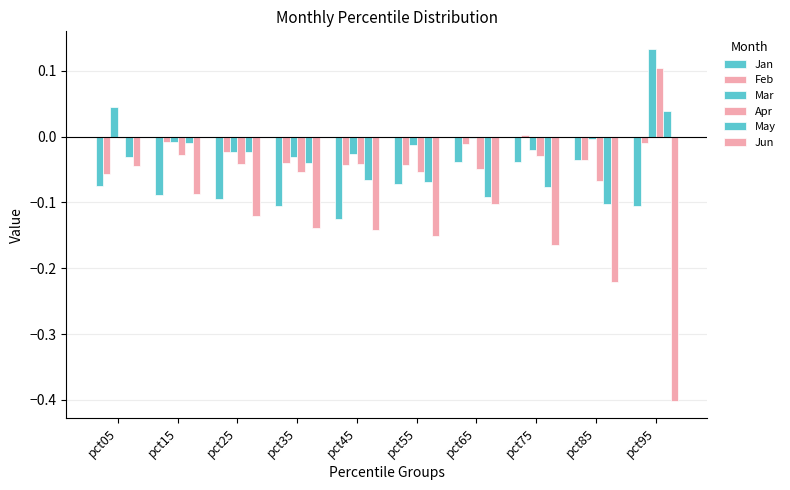

Reading right to left, extract all data points from this chart.

Jan: pct95=-0.1	pct85=-0.0	pct75=-0.0	pct65=-0.0	pct55=-0.1	pct45=-0.1	pct35=-0.1	pct25=-0.1	pct15=-0.1	pct05=-0.1
Feb: pct95=-0.0	pct85=-0.0	pct75=0.0	pct65=-0.0	pct55=-0.0	pct45=-0.0	pct35=-0.0	pct25=-0.0	pct15=-0.0	pct05=-0.1
Mar: pct95=0.1	pct85=-0.0	pct75=-0.0	pct65=-0.0	pct55=-0.0	pct45=-0.0	pct35=-0.0	pct25=-0.0	pct15=-0.0	pct05=0.0
Apr: pct95=0.1	pct85=-0.1	pct75=-0.0	pct65=-0.0	pct55=-0.1	pct45=-0.0	pct35=-0.1	pct25=-0.0	pct15=-0.0	pct05=-0.0
May: pct95=0.0	pct85=-0.1	pct75=-0.1	pct65=-0.1	pct55=-0.1	pct45=-0.1	pct35=-0.0	pct25=-0.0	pct15=-0.0	pct05=-0.0
Jun: pct95=-0.4	pct85=-0.2	pct75=-0.2	pct65=-0.1	pct55=-0.2	pct45=-0.1	pct35=-0.1	pct25=-0.1	pct15=-0.1	pct05=-0.0